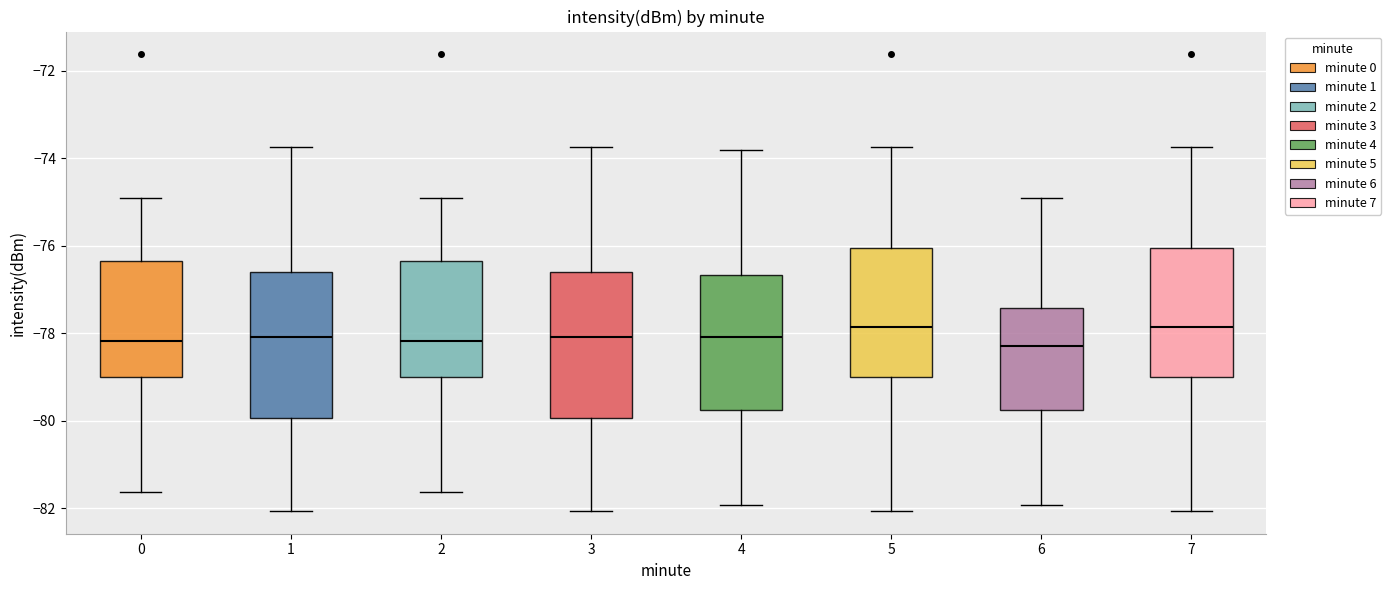

Reading left to right, read every box against the y-axis: the position of its median line, the range the box covers, and the ends of its whiskers. The values are not printed on the chart, so give them approximately, as read against the axis.

0: median -78.2, box -79.0 to -76.4, whiskers -81.6 to -75.0
1: median -78.0, box -80.0 to -76.6, whiskers -82.0 to -73.8
2: median -78.2, box -79.0 to -76.4, whiskers -81.6 to -75.0
3: median -78.0, box -80.0 to -76.6, whiskers -82.0 to -73.8
4: median -78.0, box -79.8 to -76.6, whiskers -82.0 to -73.8
5: median -77.8, box -79.0 to -76.0, whiskers -82.0 to -73.8
6: median -78.2, box -79.8 to -77.4, whiskers -82.0 to -75.0
7: median -77.8, box -79.0 to -76.0, whiskers -82.0 to -73.8